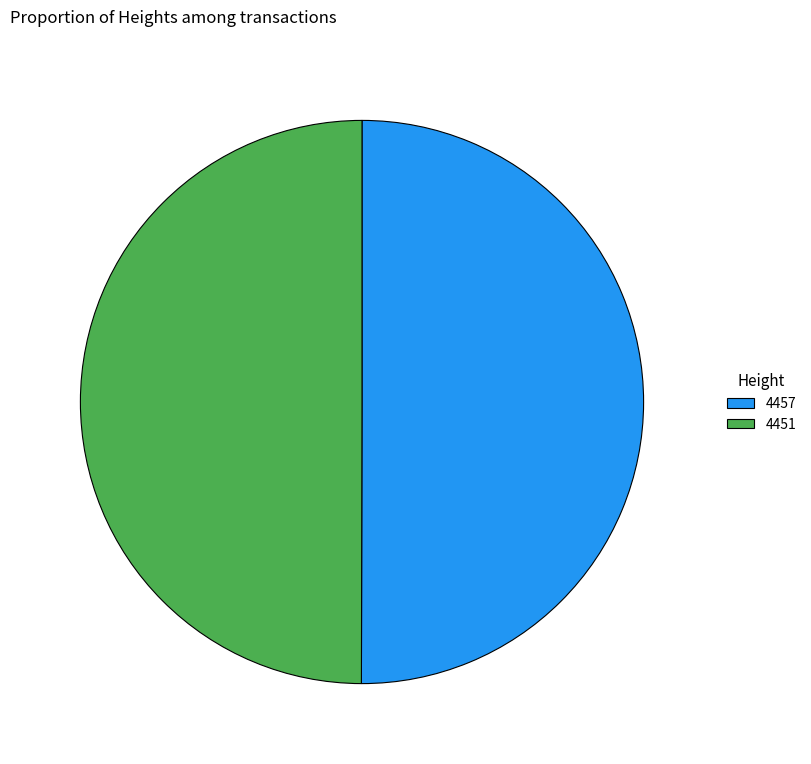

How many slices are in this pie chart?

2